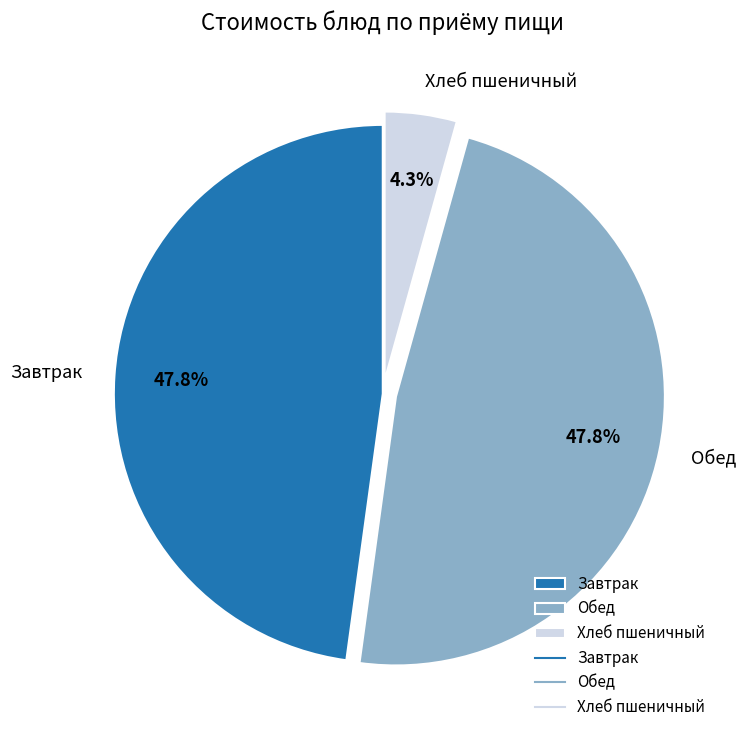

What is the ratio of the value at Завтрак to the value at Обед?

1.0